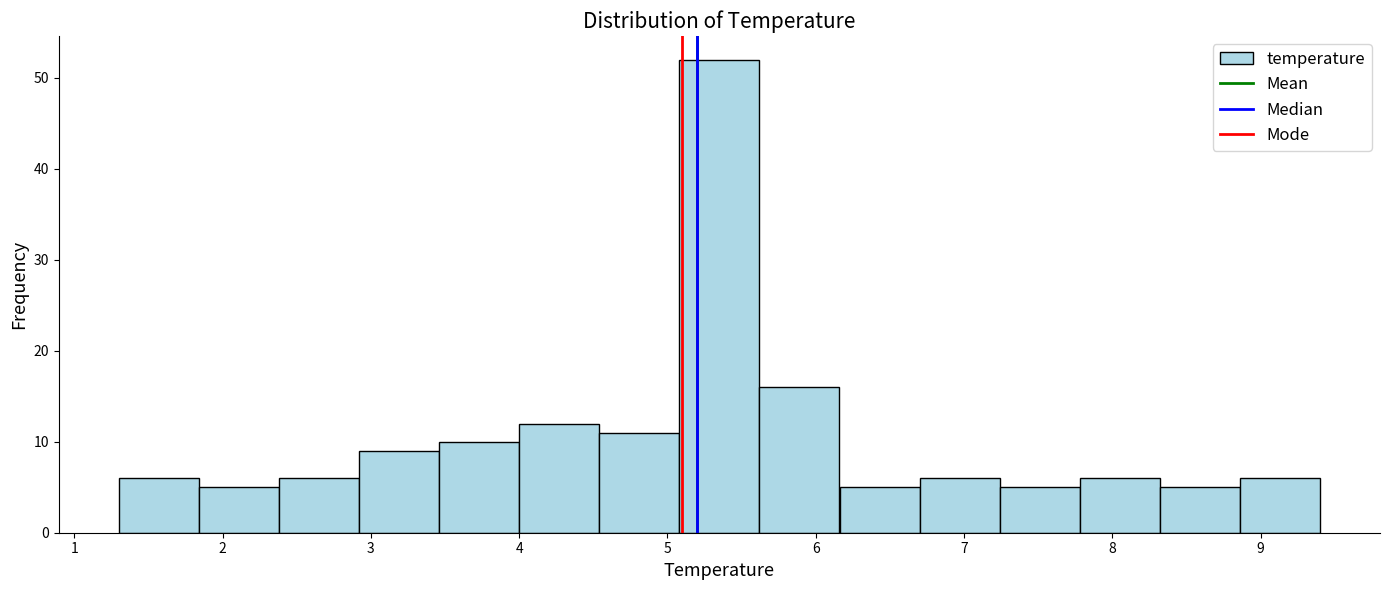

Which range on the x-axis has the tallest bar?

5.08 to 5.62